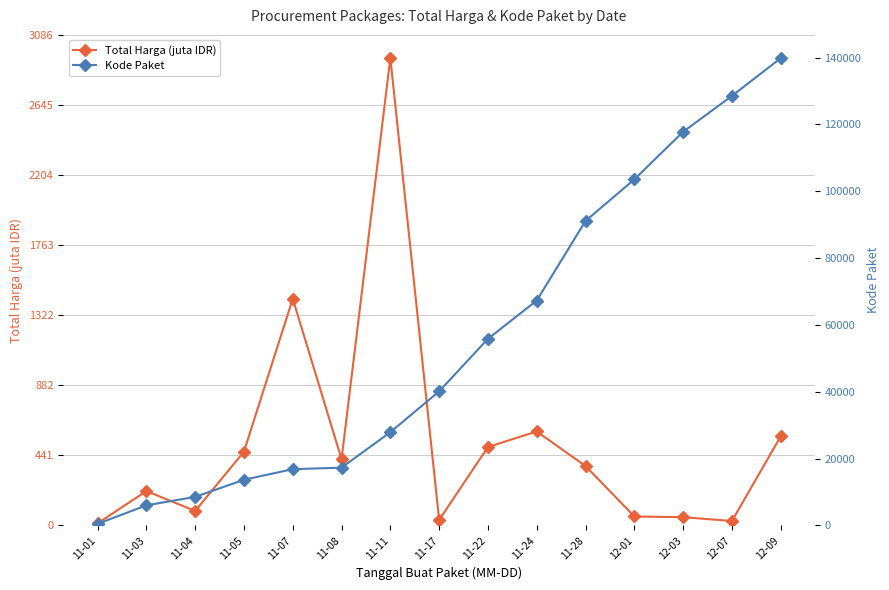

What is the sum of all Kode Paket values?

834604.0